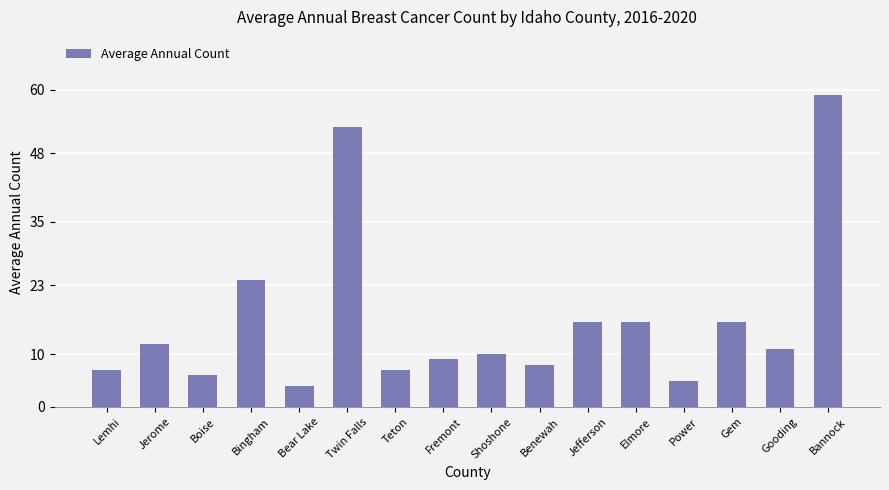

At which category does the chart reach its minimum across all series?

Bear Lake